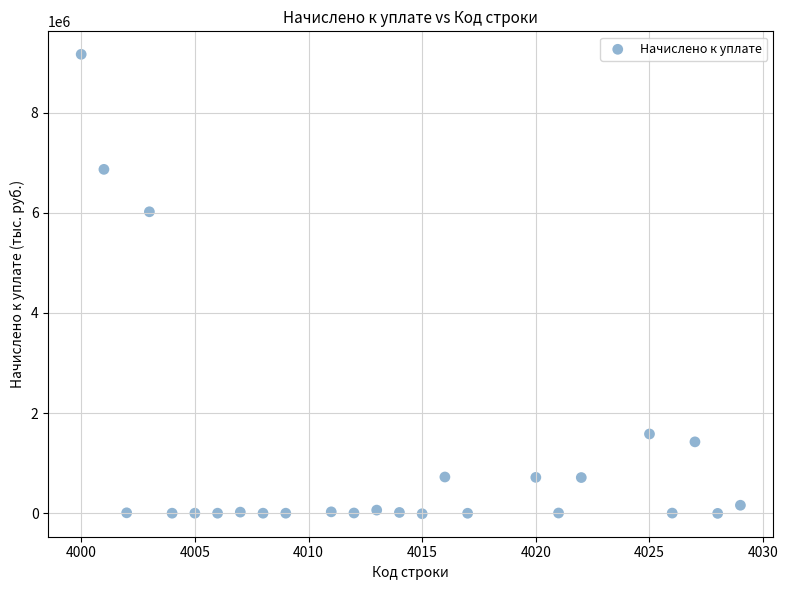

What Y value in the scatter plot is closest to 4576831?

6019855